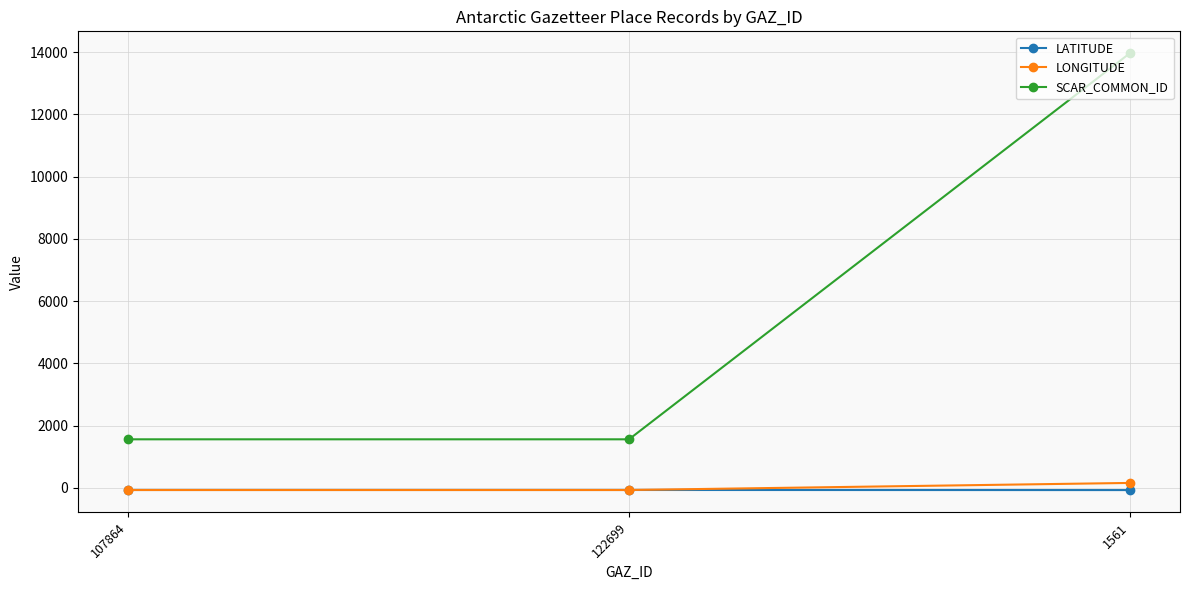

The value of SCAR_COMMON_ID at 122699 is 316.1. True or false?

False